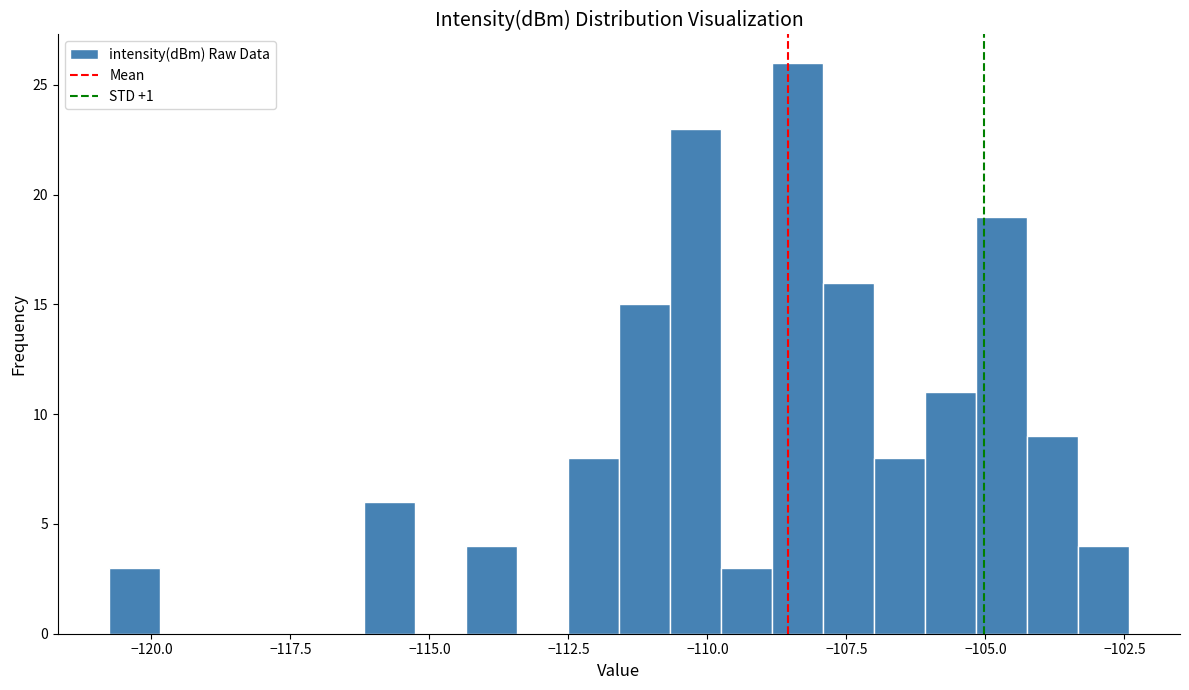

Read against the x-axis, roughly where is the centre of the tallest bar?

-108.5